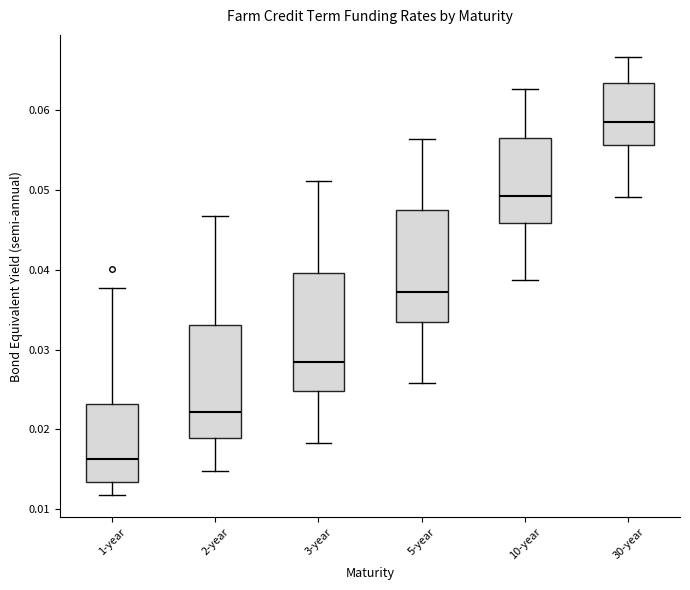

Reading left to right, transcribe this box plot: for each box, give where its median line is, the range the box spans, and where its two whiskers end, as read against the y-axis. The values are not printed on the chart, so give them approximately, as read against the axis.

1-year: median 0.016, box 0.013 to 0.023, whiskers 0.012 to 0.038
2-year: median 0.022, box 0.019 to 0.033, whiskers 0.015 to 0.047
3-year: median 0.028, box 0.025 to 0.040, whiskers 0.018 to 0.051
5-year: median 0.037, box 0.034 to 0.047, whiskers 0.026 to 0.056
10-year: median 0.049, box 0.046 to 0.057, whiskers 0.039 to 0.063
30-year: median 0.059, box 0.056 to 0.063, whiskers 0.049 to 0.067